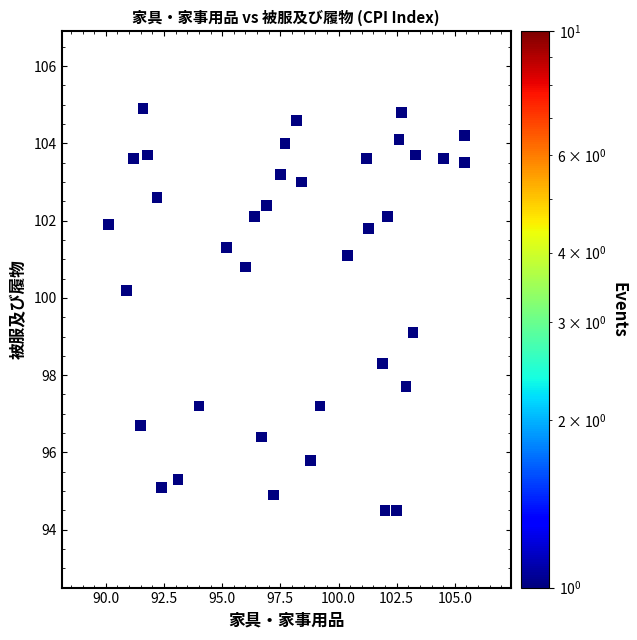

What is the range of X values (max minus min)?

15.3